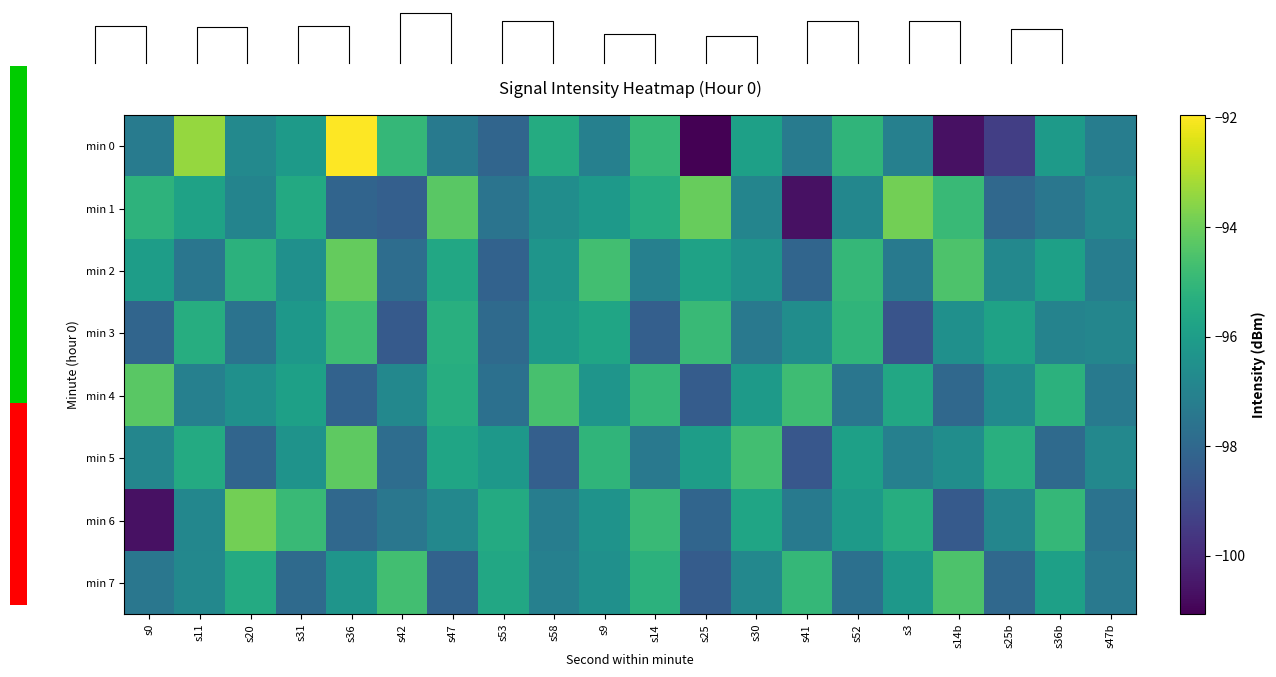

Between s9 and s41, which is larger?

s9